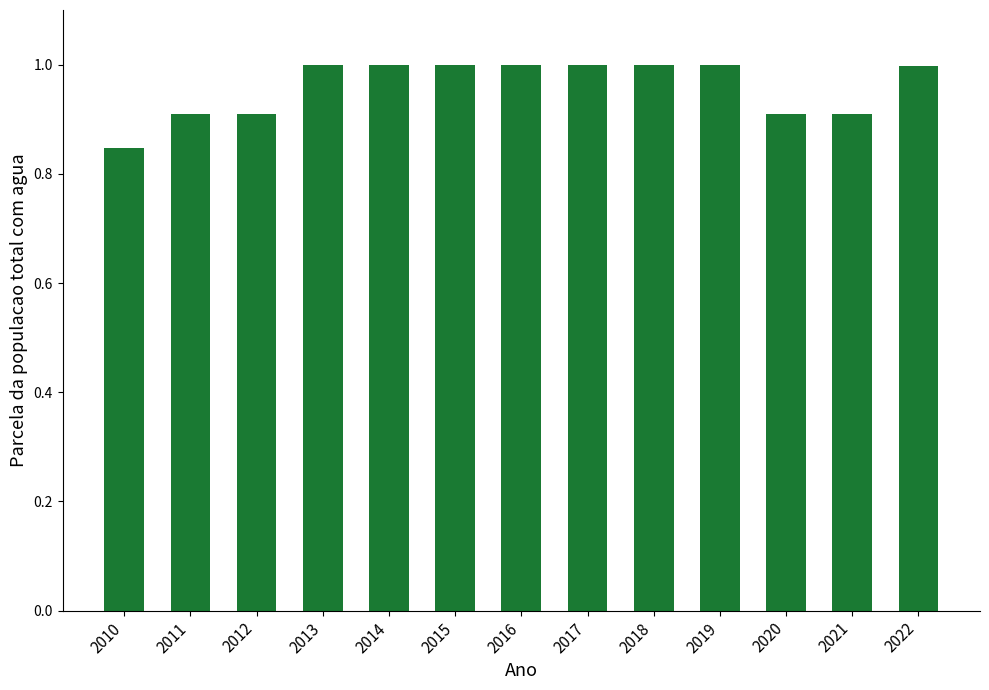

At which label is the value closest to 0?

2010